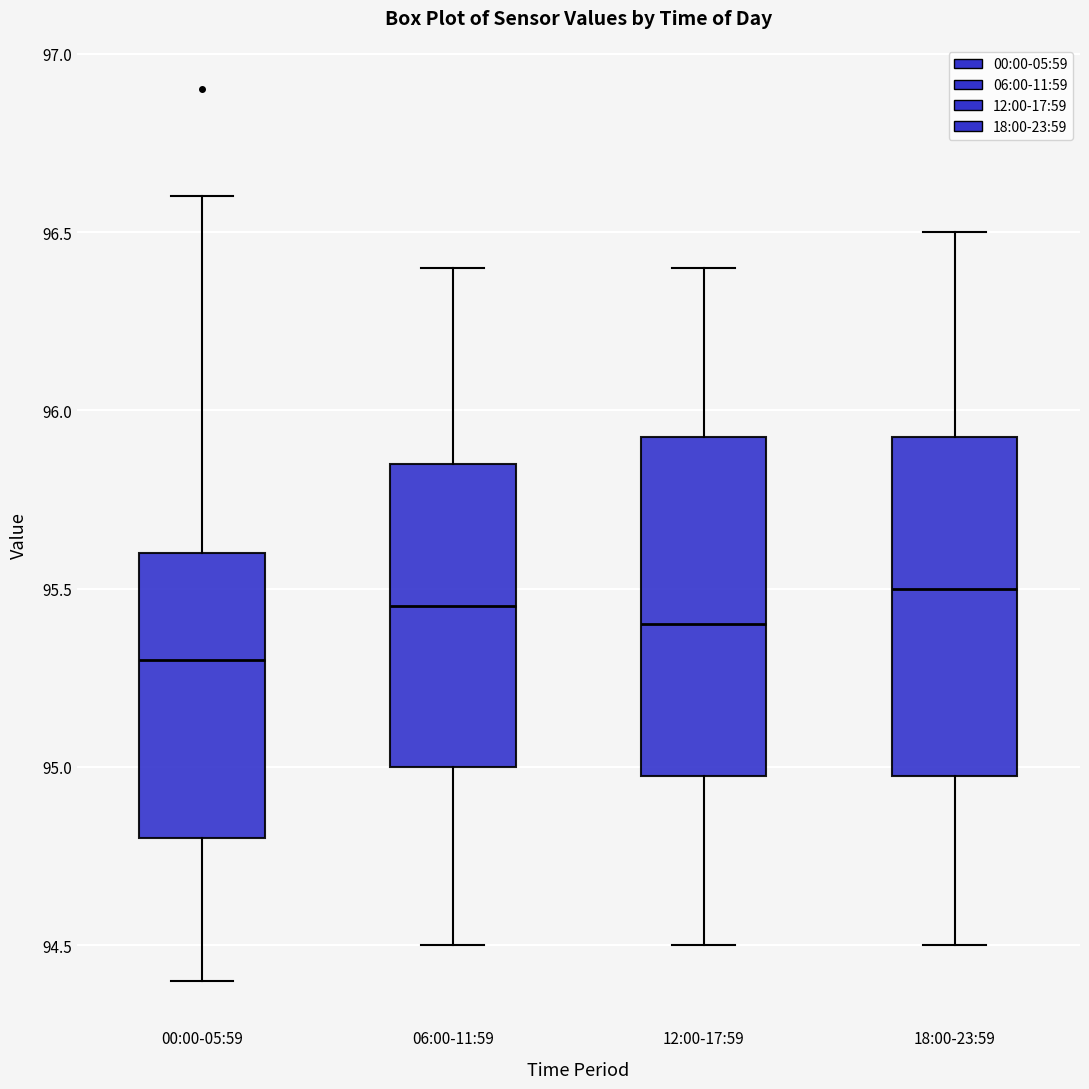

Reading left to right, read every box against the y-axis: the position of its median line, the range the box covers, and the ends of its whiskers. The values are not printed on the chart, so give them approximately, as read against the axis.

00:00-05:59: median 95.30, box 94.80 to 95.60, whiskers 94.40 to 96.60
06:00-11:59: median 95.45, box 95.00 to 95.85, whiskers 94.50 to 96.40
12:00-17:59: median 95.40, box 95.00 to 95.95, whiskers 94.50 to 96.40
18:00-23:59: median 95.50, box 95.00 to 95.95, whiskers 94.50 to 96.50